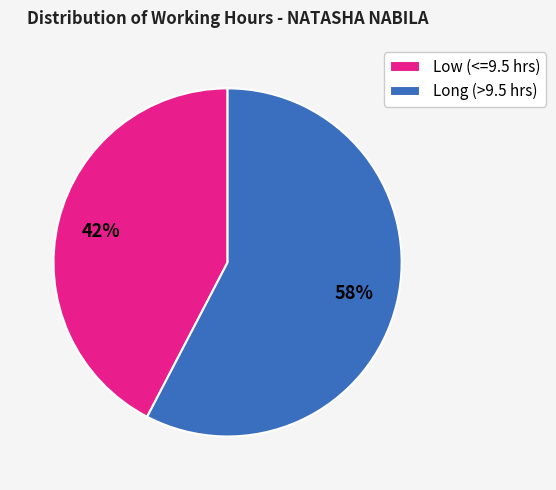

Which has a higher value, Low (<=9.5 hrs) or Long (>9.5 hrs)?

Long (>9.5 hrs)